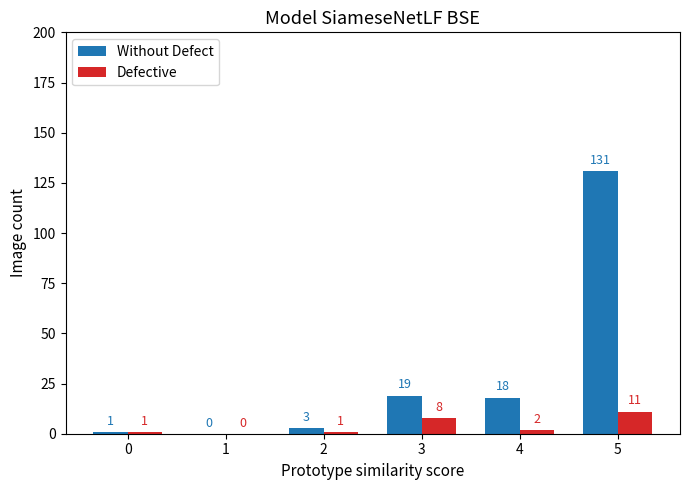

At which label does Defective first exceed 2?

3